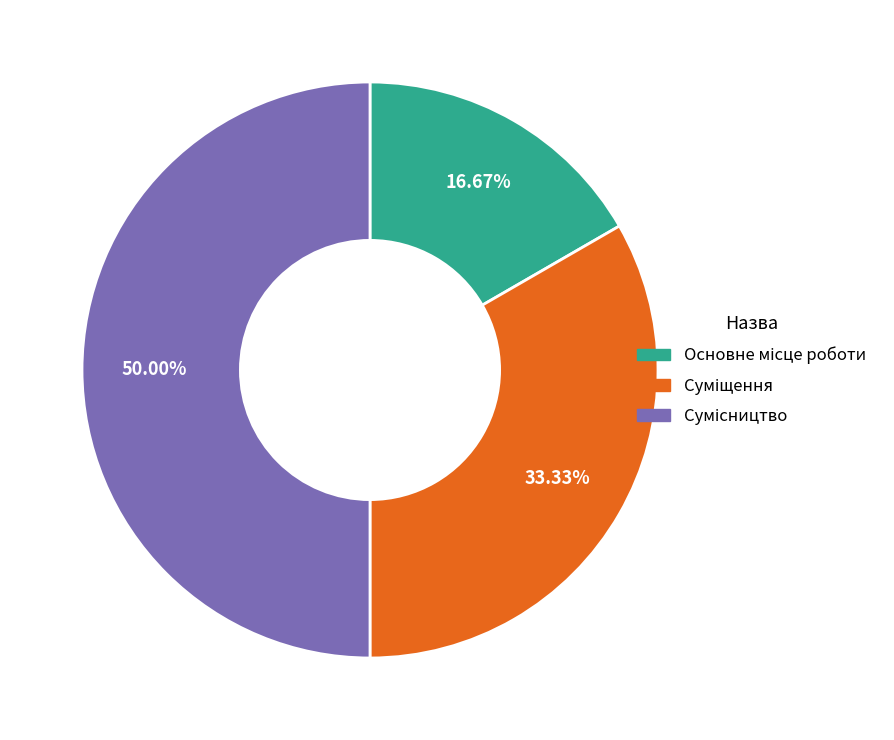

Does any single category account for the majority?

No